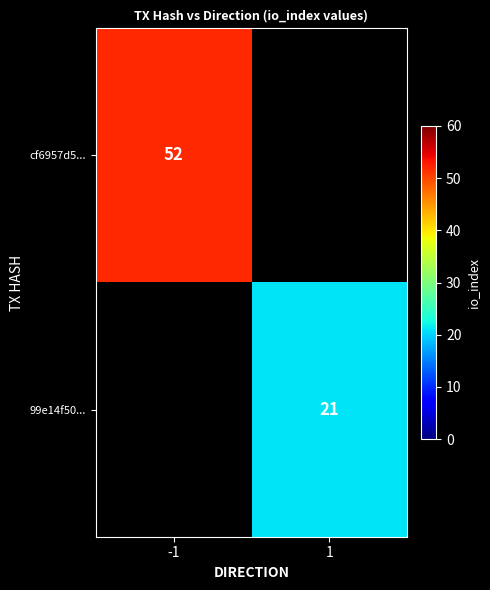

The value of cf6957d5... at -1 is 52. True or false?

True